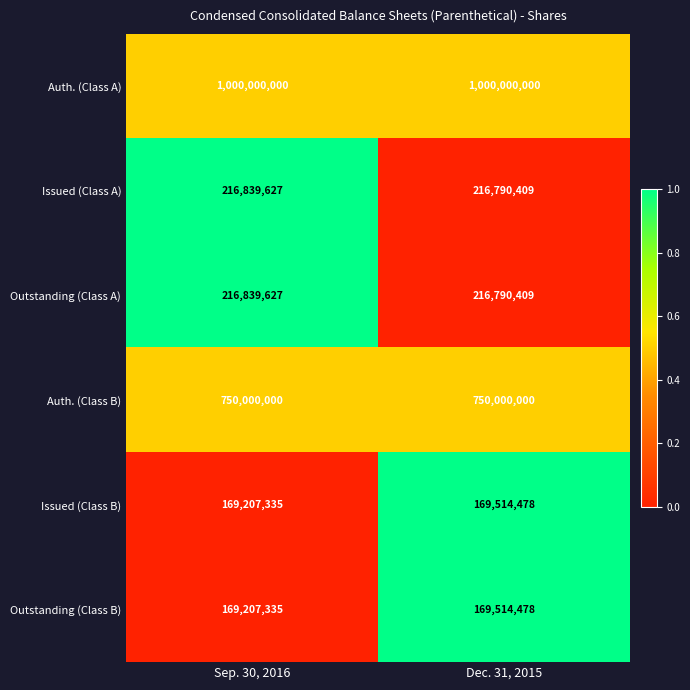

Rank the categories by Outstanding (Class B) value from highest to lowest.

Dec. 31, 2015, Sep. 30, 2016